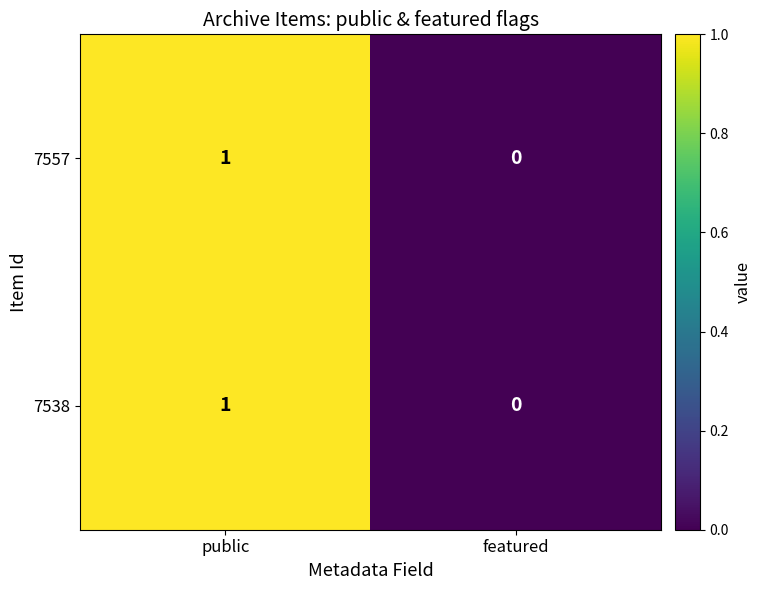

Which category has the highest value in the 7557 series?

public